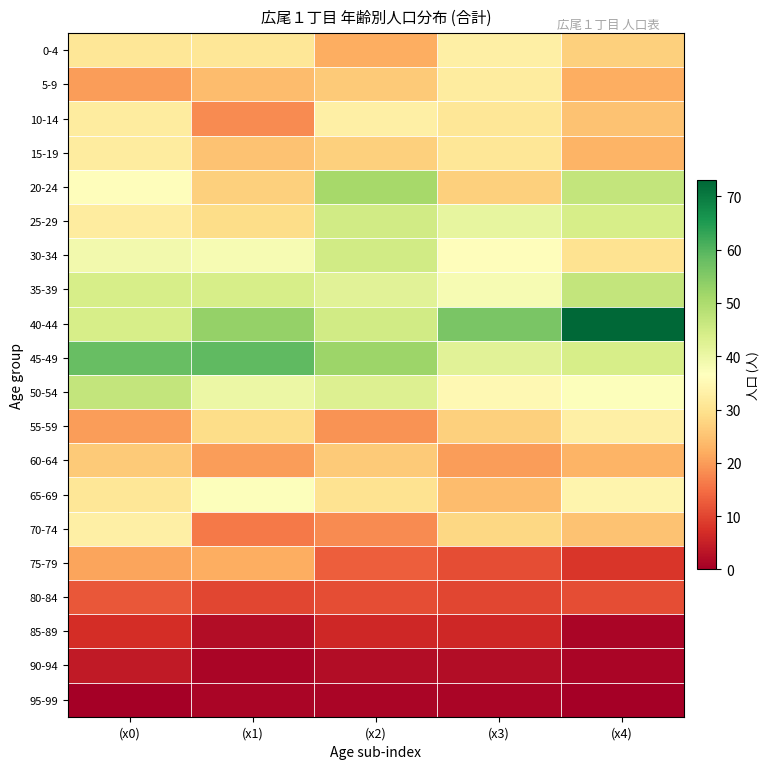

What is the spread (max minus min) of values at (x2)?

51